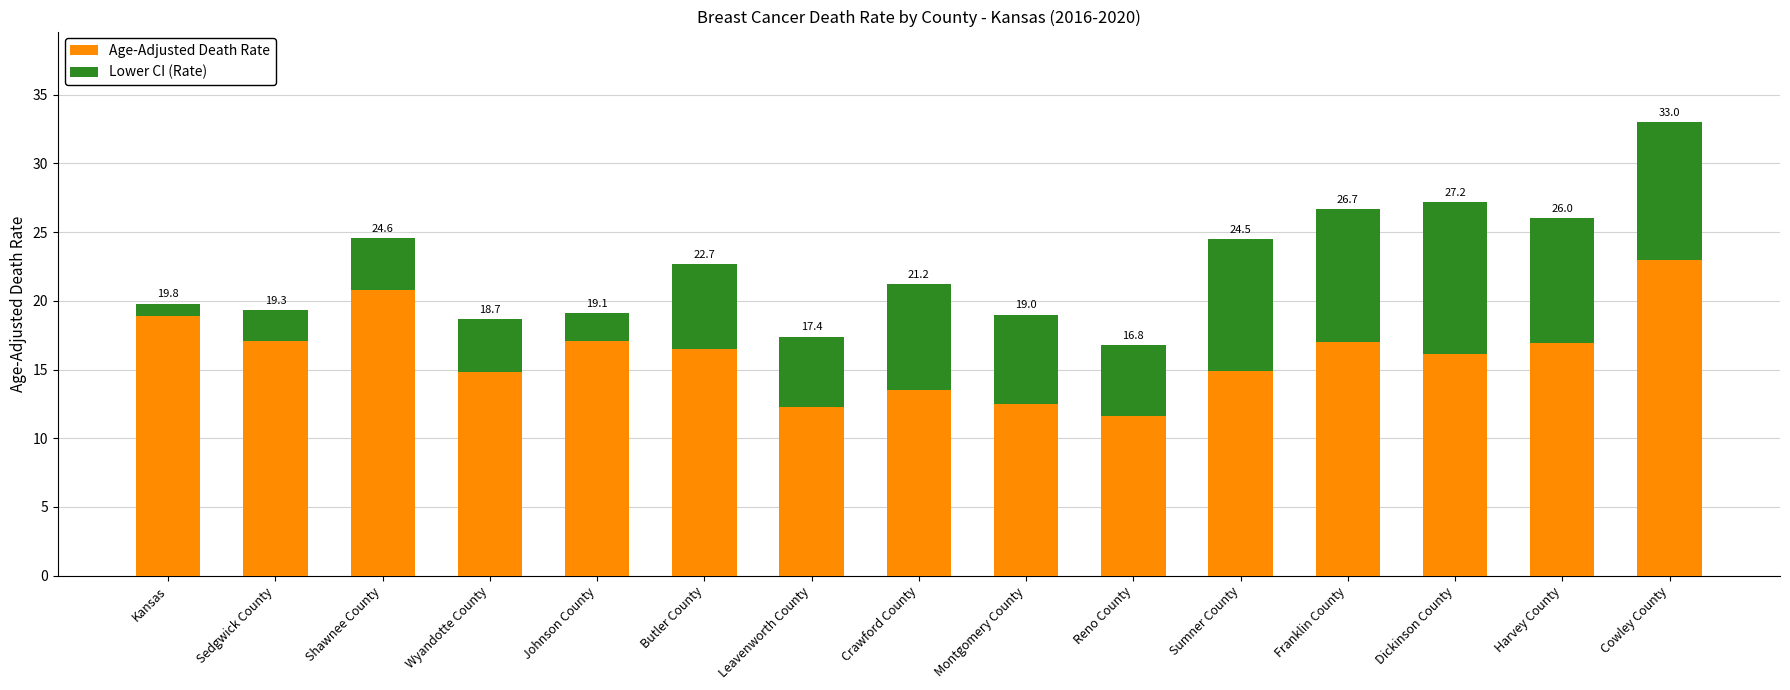

True or false: Lower CI (Rate) has a value of 3.8 at Shawnee County.

True